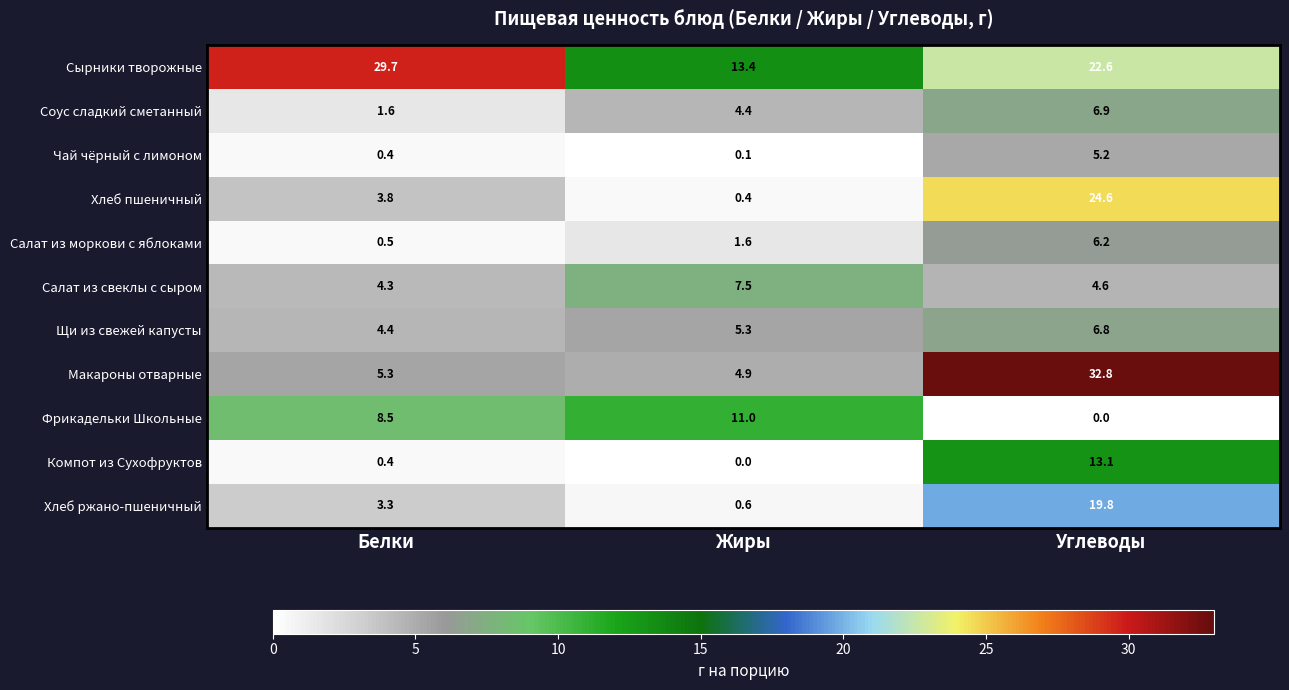

What is the highest value of the Фрикадельки Школьные series?

11.0